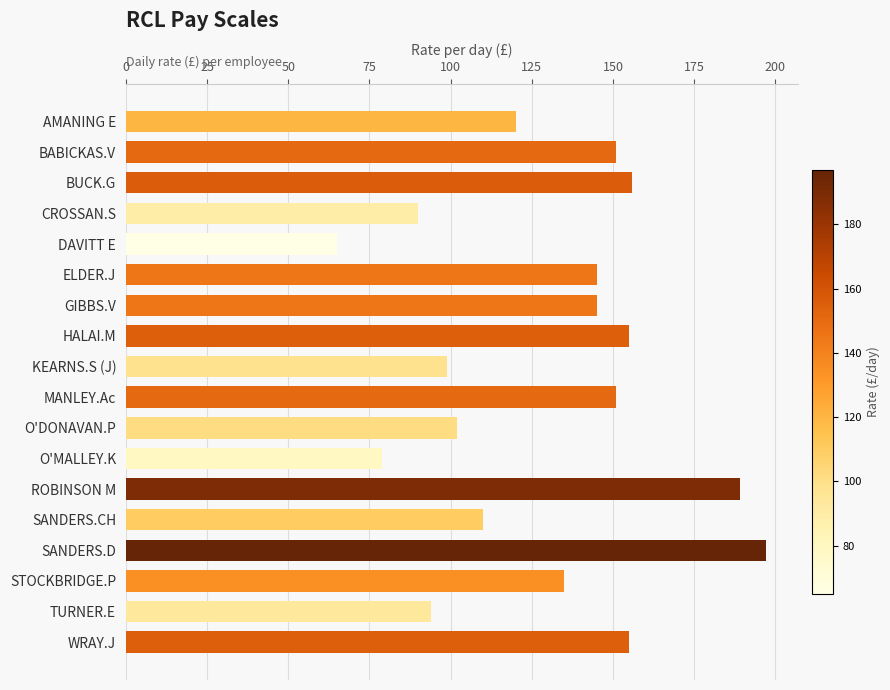

What is the label of the 1st bar from the bottom?

WRAY.J